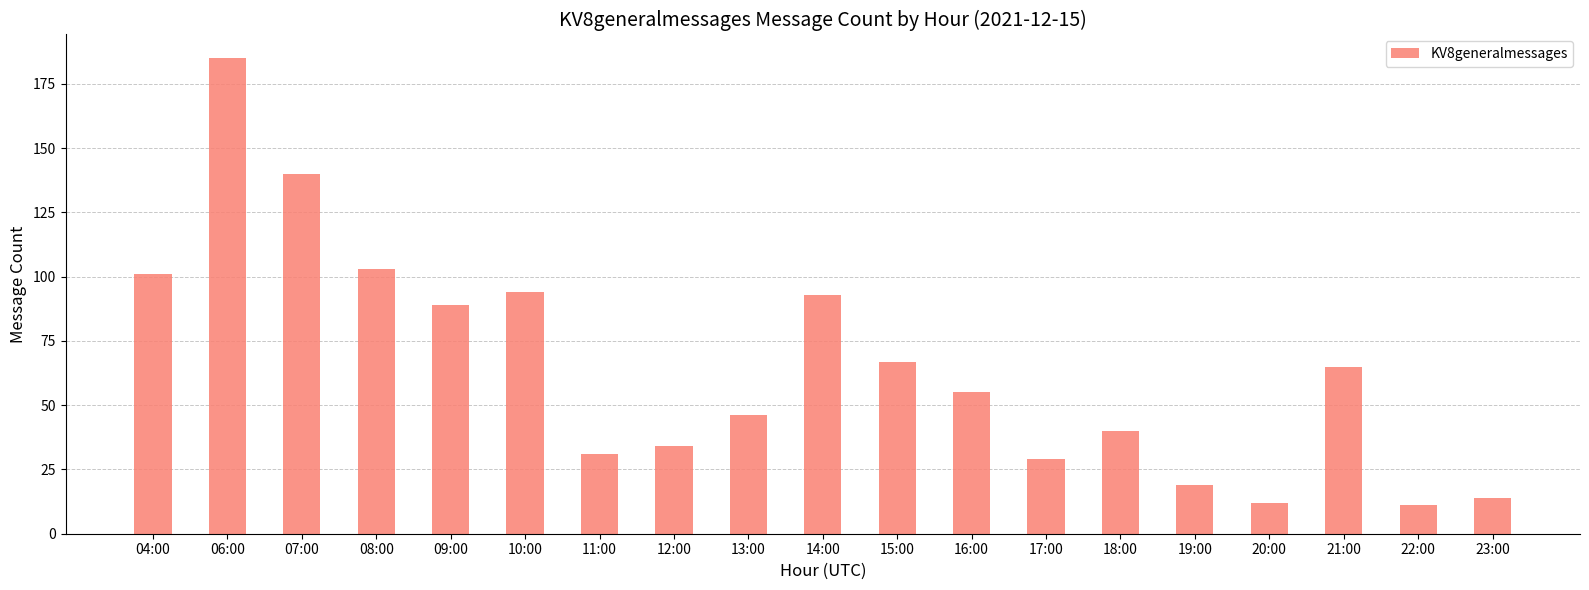

Reading left to right, extract all data points from this chart.

101	185	140	103	89	94	31	34	46	93	67	55	29	40	19	12	65	11	14